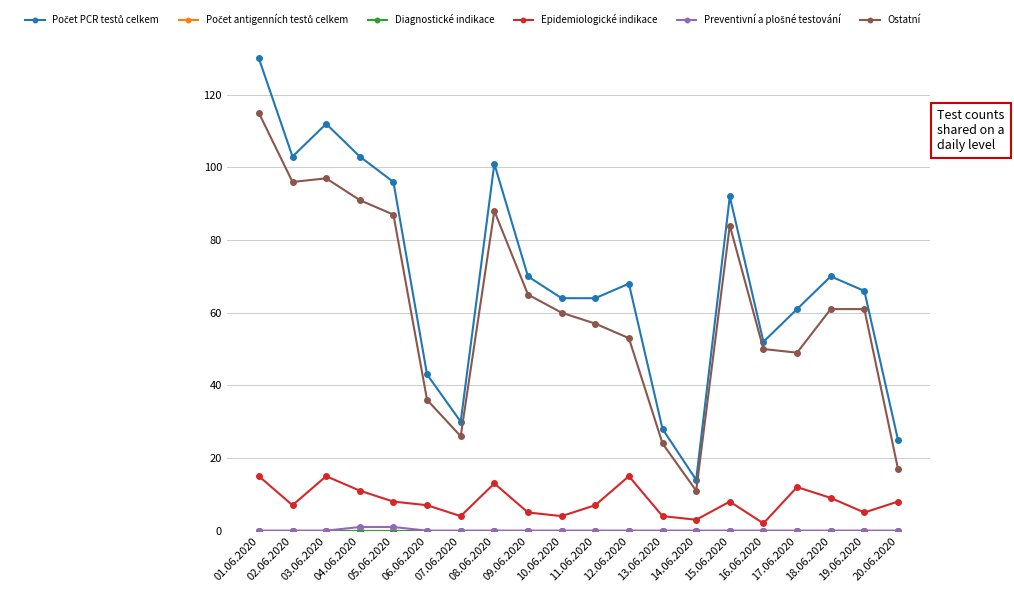

Does the chart have visible grid lines?

Yes